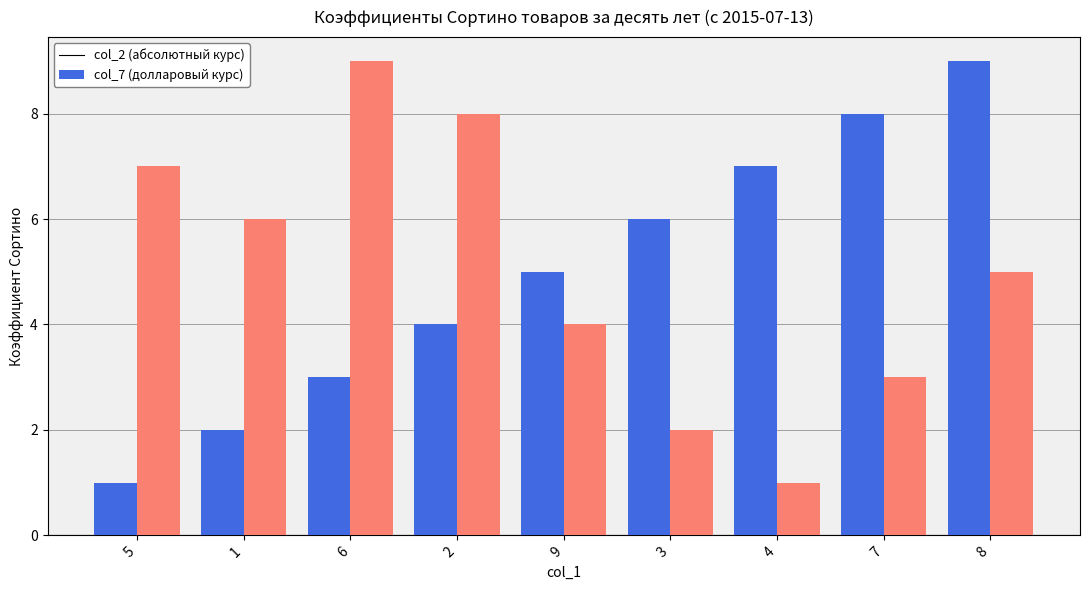

What is the maximum value shown in the chart?

9